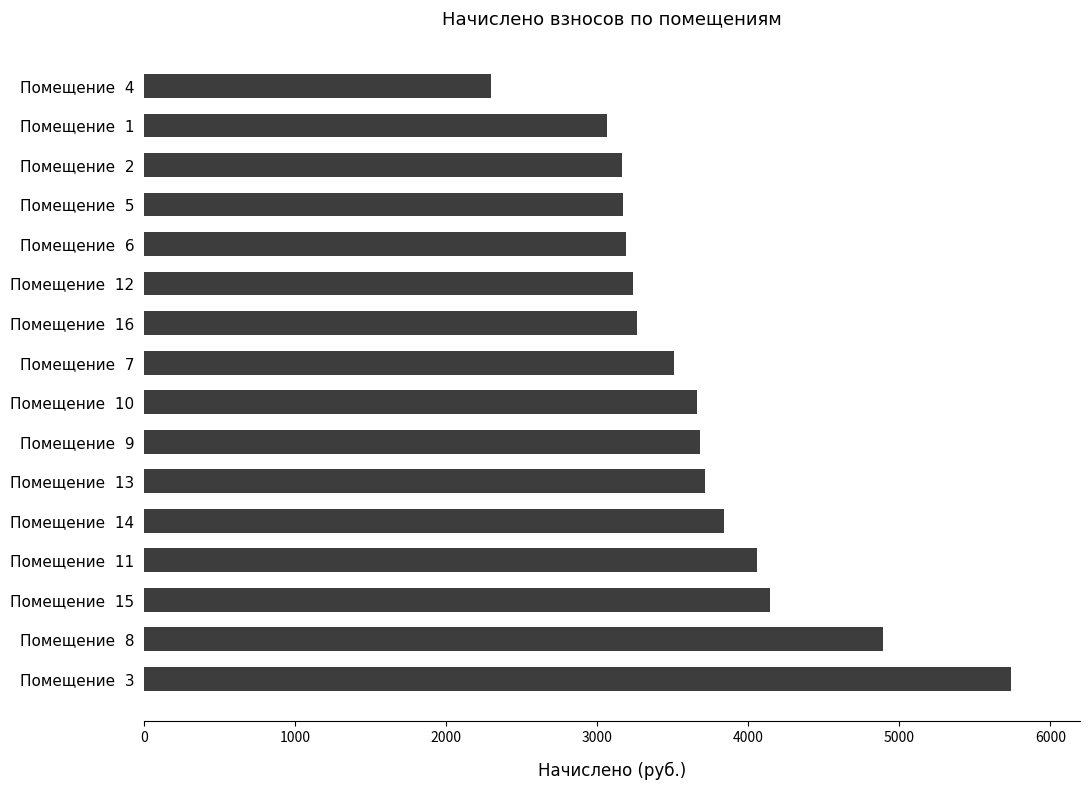

What is the sum of all values?

58631.0